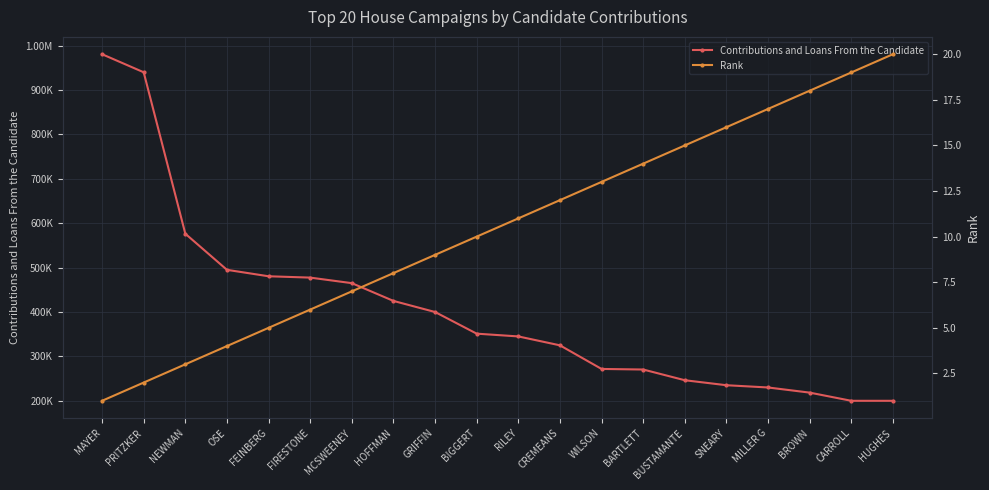

Rank the categories by Rank value from highest to lowest.

HUGHES, CARROLL, BROWN, MILLER G, SNEARY, BUSTAMANTE, BARTLETT, WILSON, CREMEANS, RILEY, BIGGERT, GRIFFIN, HOFFMAN, MCSWEENEY, FIRESTONE, FEINBERG, OSE, NEWMAN, PRITZKER, MAYER